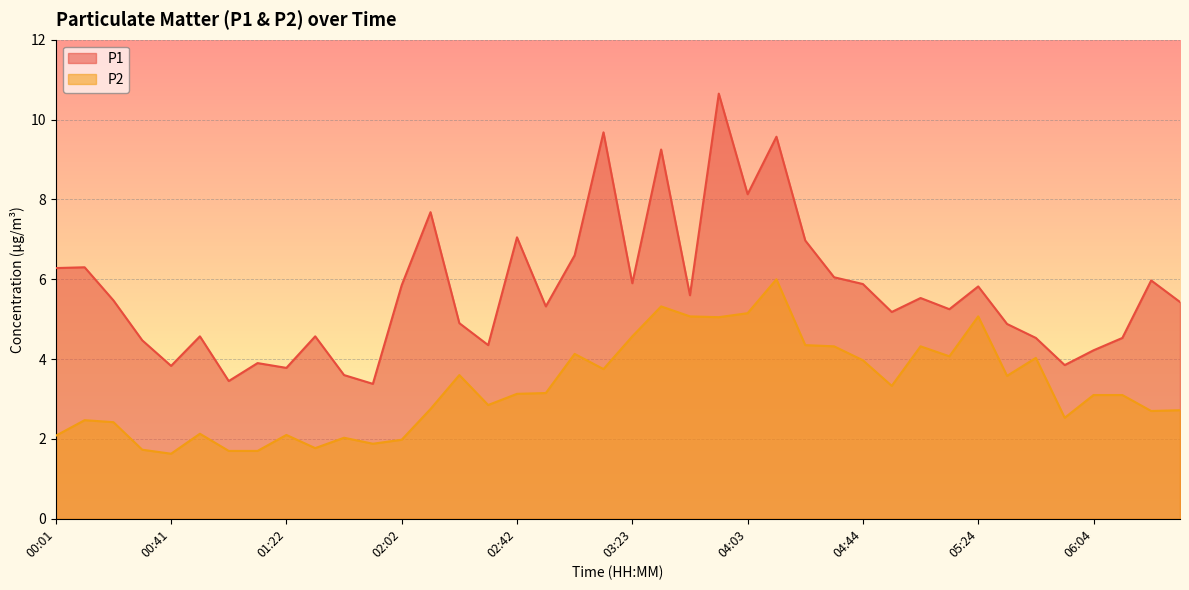

What is the difference between the maximum and second lowest values in the P2 series?

4.3